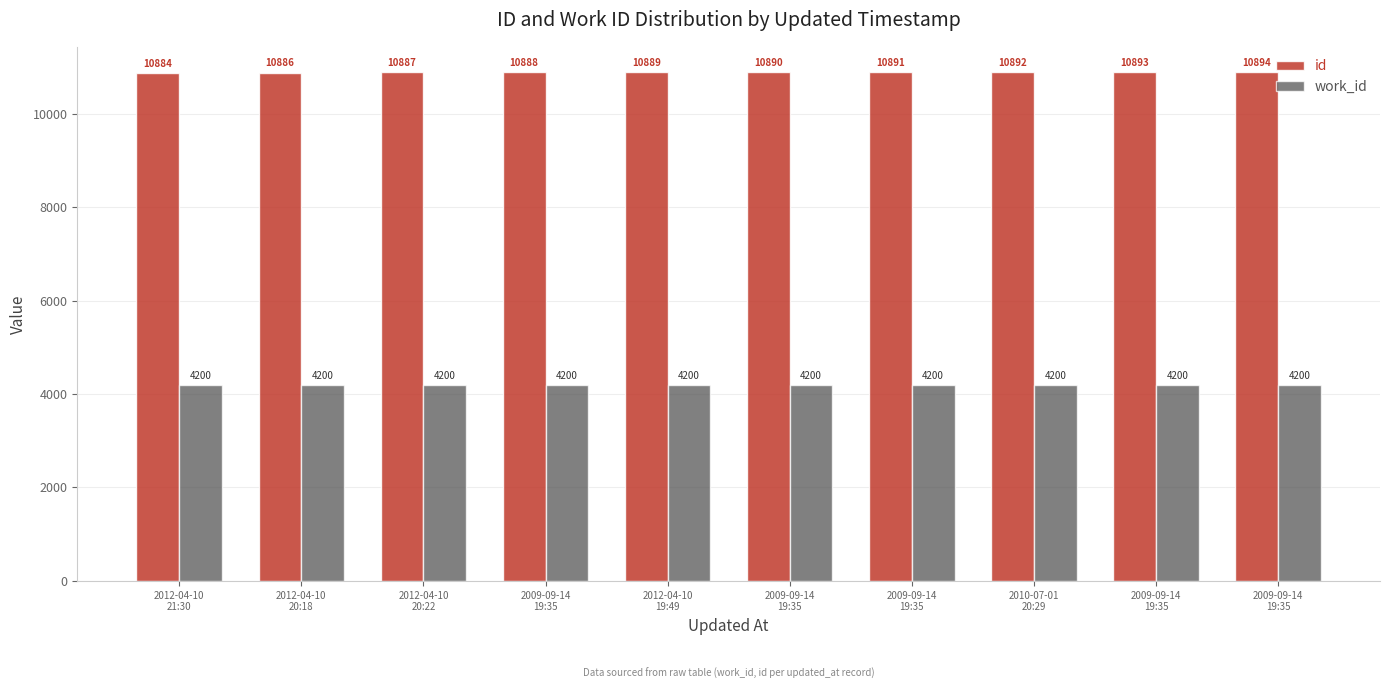

Rank the categories by work_id value from highest to lowest.

2012-04-10
21:30, 2012-04-10
20:18, 2012-04-10
20:22, 2009-09-14
19:35, 2012-04-10
19:49, 2009-09-14
19:35, 2009-09-14
19:35, 2010-07-01
20:29, 2009-09-14
19:35, 2009-09-14
19:35